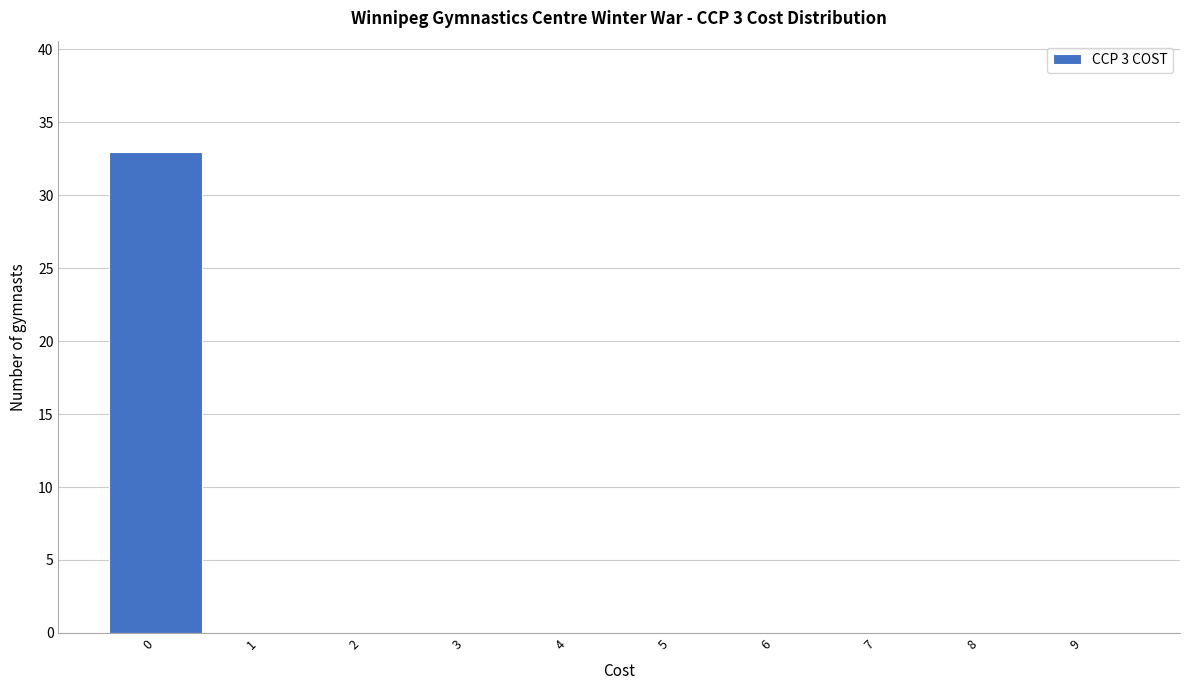

Over which range of the x-axis is the bar tallest?

-0.5 to 0.5